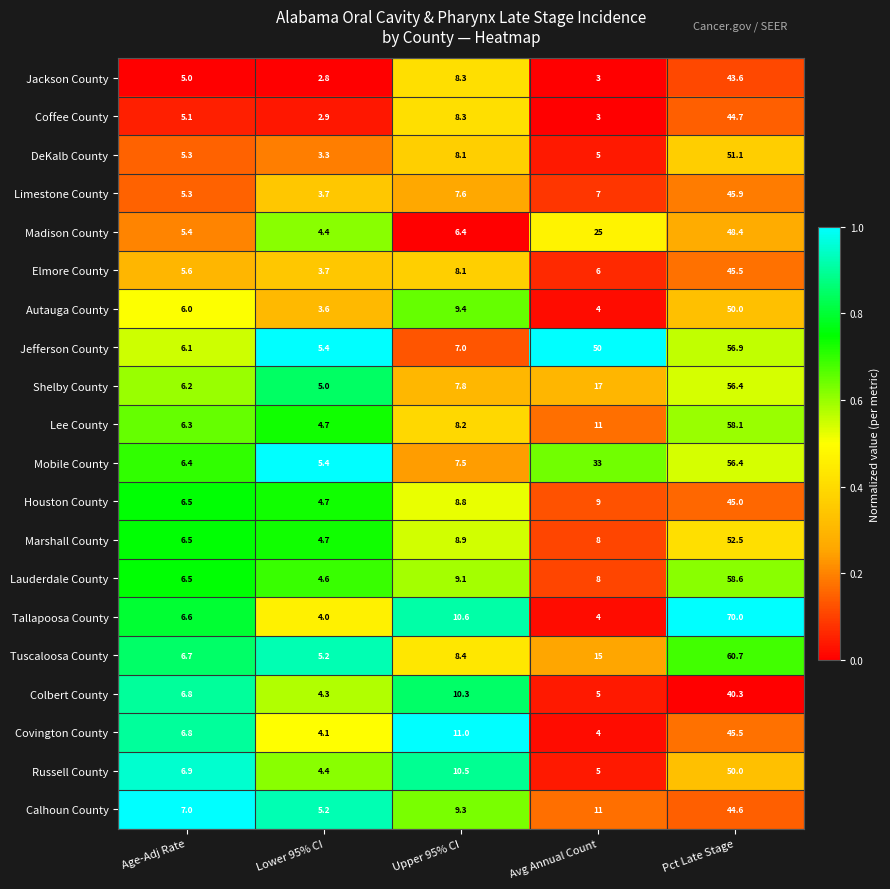

The Colbert County series shows 11.2 at Age-Adj Rate. True or false?

False